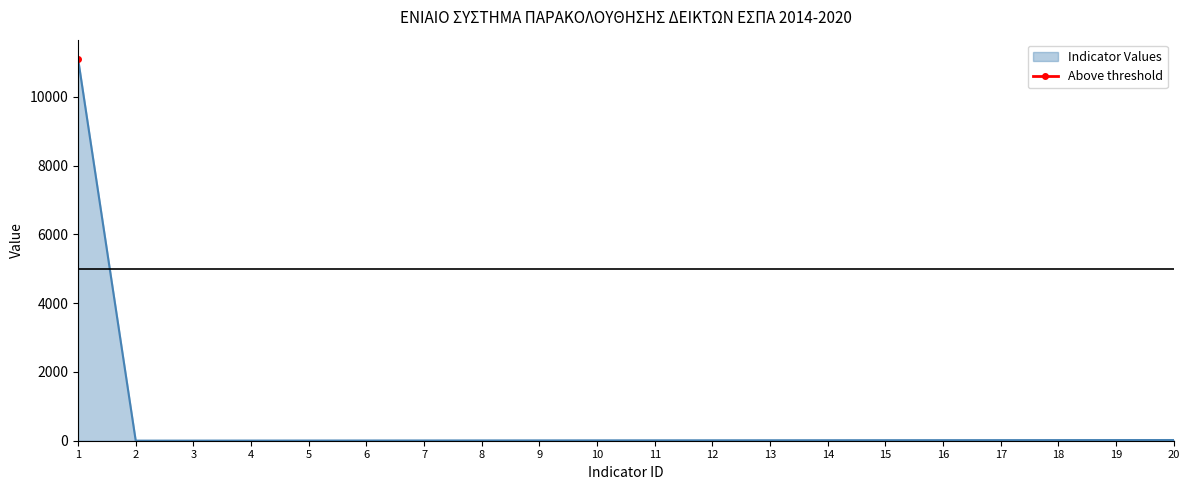

List the labels in order of value, smallest first.

2, 3, 4, 5, 6, 7, 8, 9, 10, 11, 12, 13, 14, 15, 16, 17, 18, 19, 20, 1